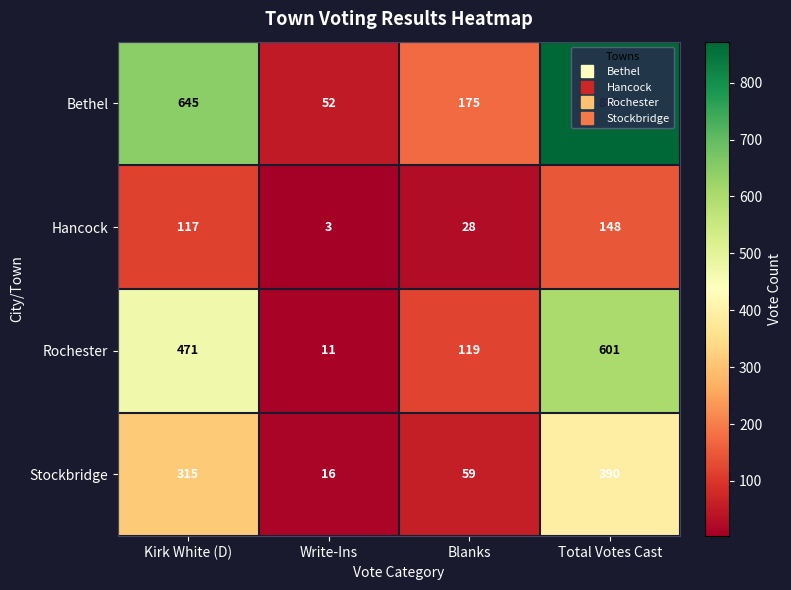

The Stockbridge series shows 85 at Blanks. True or false?

False